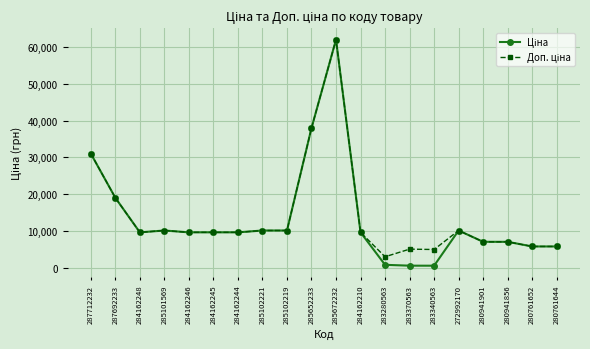

At which category is the sum across all series the highest?

285672232